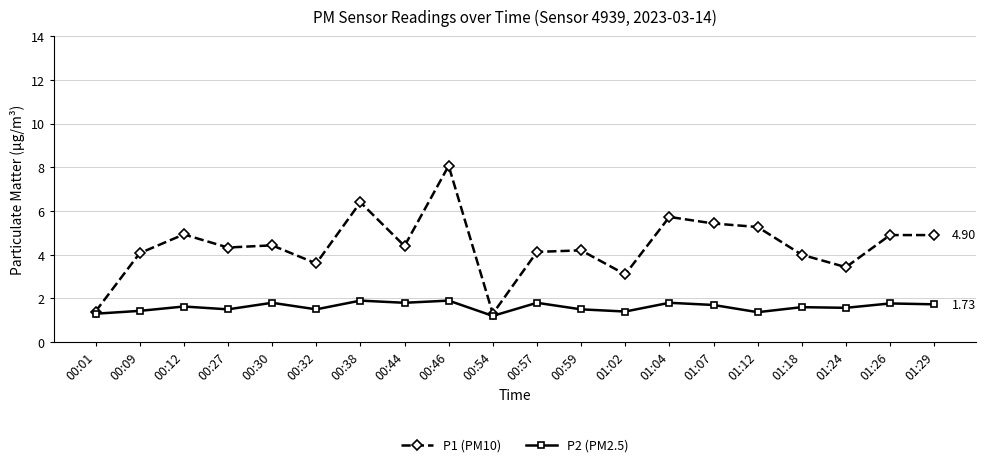

At which category is the sum across all series the highest?

00:46